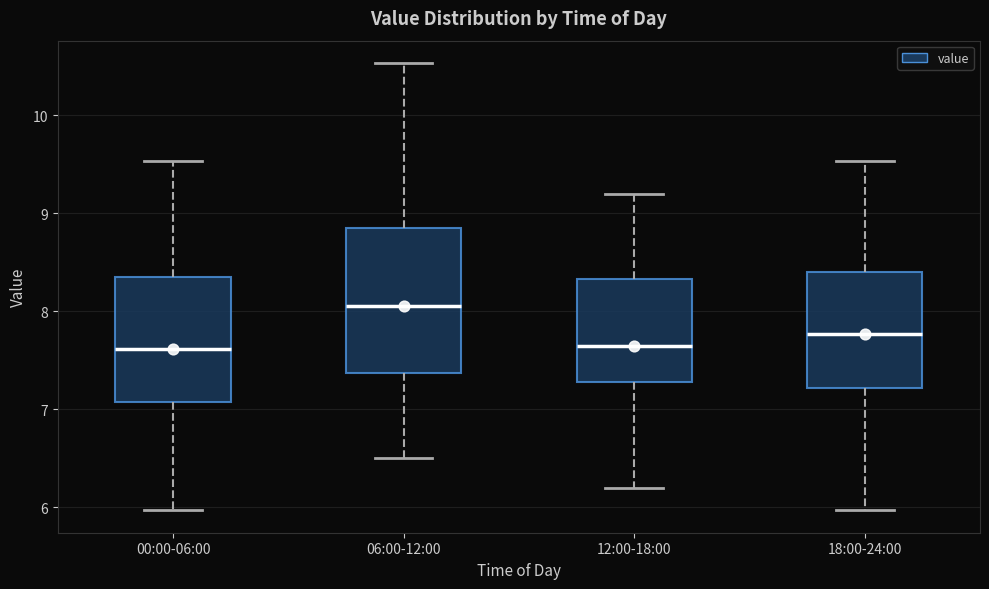

Reading left to right, transcribe this box plot: for each box, give where its median line is, the range the box spans, and where its two whiskers end, as read against the y-axis. The values are not printed on the chart, so give them approximately, as read against the axis.

00:00-06:00: median 7.6, box 7.1 to 8.3, whiskers 6.0 to 9.5
06:00-12:00: median 8.1, box 7.4 to 8.9, whiskers 6.5 to 10.5
12:00-18:00: median 7.7, box 7.3 to 8.3, whiskers 6.2 to 9.2
18:00-24:00: median 7.8, box 7.2 to 8.4, whiskers 6.0 to 9.5